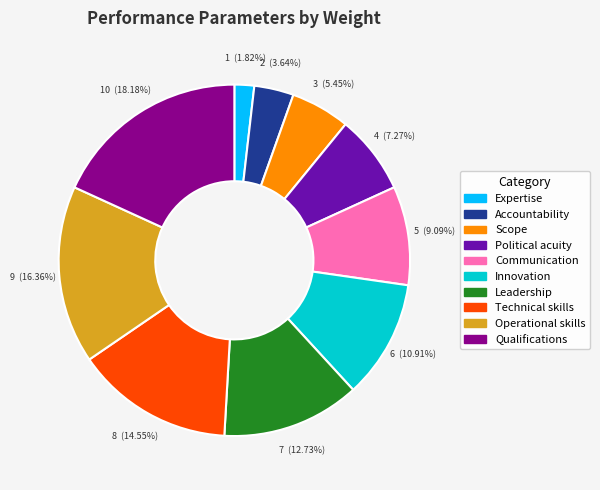

Does any single category account for the majority?

No